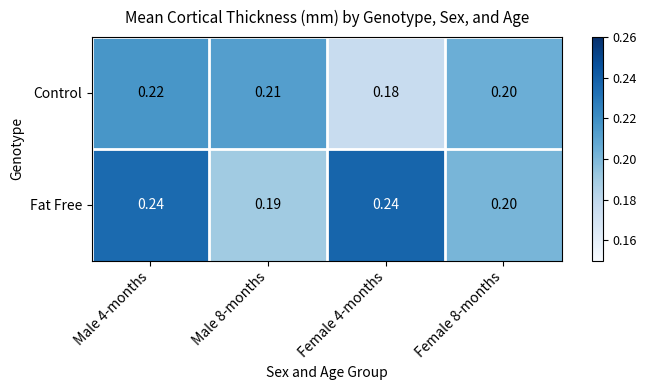

At Female 4-months, list the series in order from smallest to largest.

Control, Fat Free